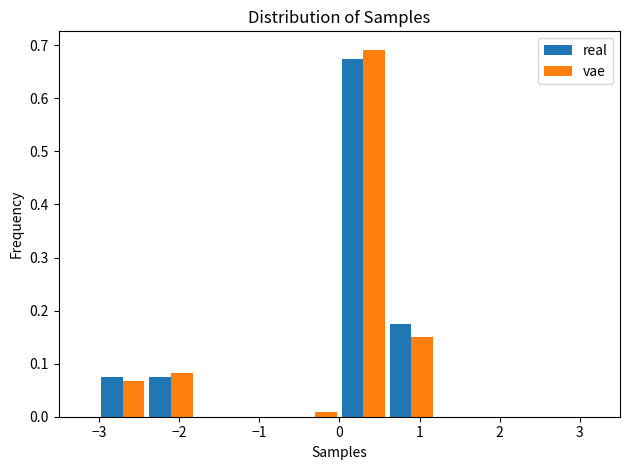

Reading left to right, transcribe this chart: for each range on the x-axis, give the height of each series' bar. The values are not printed on the chart, so give them approximately, as read against the axis.

-3.0 to -2.4: real=0.08	vae=0.07
-2.4 to -1.8: real=0.08	vae=0.08
-1.8 to -1.2: real=0	vae=0
-1.2 to -0.6: real=0	vae=0
-0.6 to 0.0: real=0	vae=under 0.01
0.0 to 0.6: real=0.68	vae=0.69
0.6 to 1.2: real=0.18	vae=0.15
1.2 to 1.8: real=0	vae=0
1.8 to 2.4: real=0	vae=0
2.4 to 3.0: real=0	vae=0